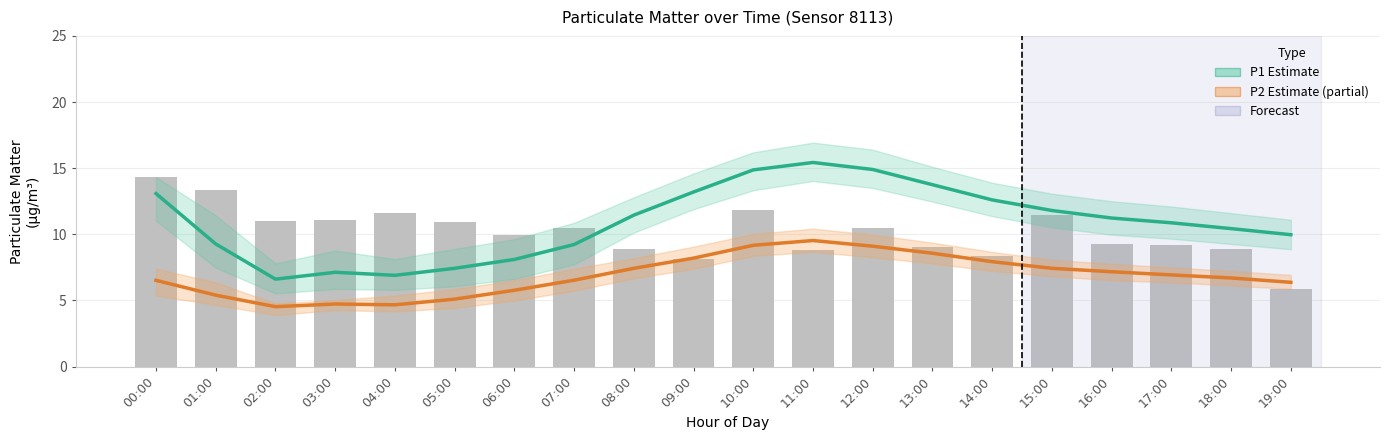

Reading left to right, list all the values displayed in this chart.

P1 Estimate: 00:00=13.1	01:00=9.3	02:00=6.6	03:00=7.1	04:00=6.9	05:00=7.4	06:00=8.1	07:00=9.2	08:00=11.4	09:00=13.2	10:00=14.9	11:00=15.4	12:00=14.9	13:00=13.8	14:00=12.6	15:00=11.8	16:00=11.2	17:00=10.9	18:00=10.4	19:00=10.0
P2 Estimate (partial): 00:00=6.5	01:00=5.4	02:00=4.5	03:00=4.7	04:00=4.7	05:00=5.1	06:00=5.8	07:00=6.5	08:00=7.4	09:00=8.2	10:00=9.2	11:00=9.5	12:00=9.1	13:00=8.6	14:00=7.9	15:00=7.4	16:00=7.2	17:00=6.9	18:00=6.7	19:00=6.4
Raw P1 readings: 00:00=14.3	01:00=13.3	02:00=11.0	03:00=11.1	04:00=11.6	05:00=10.9	06:00=10.0	07:00=10.5	08:00=8.9	09:00=8.1	10:00=11.8	11:00=8.8	12:00=10.5	13:00=9.0	14:00=8.4	15:00=11.4	16:00=9.3	17:00=9.2	18:00=8.9	19:00=5.9